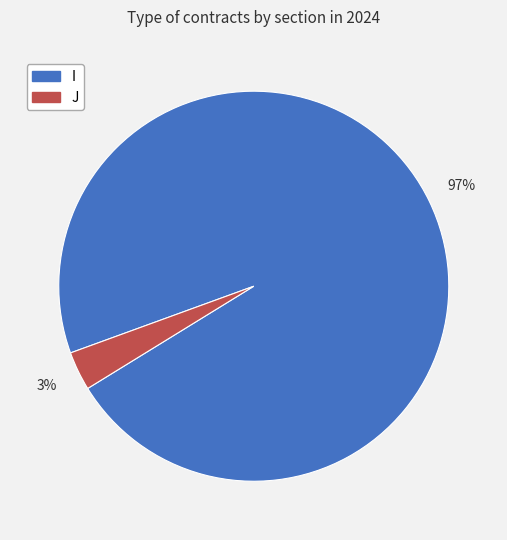

Between I and J, which is larger?

I